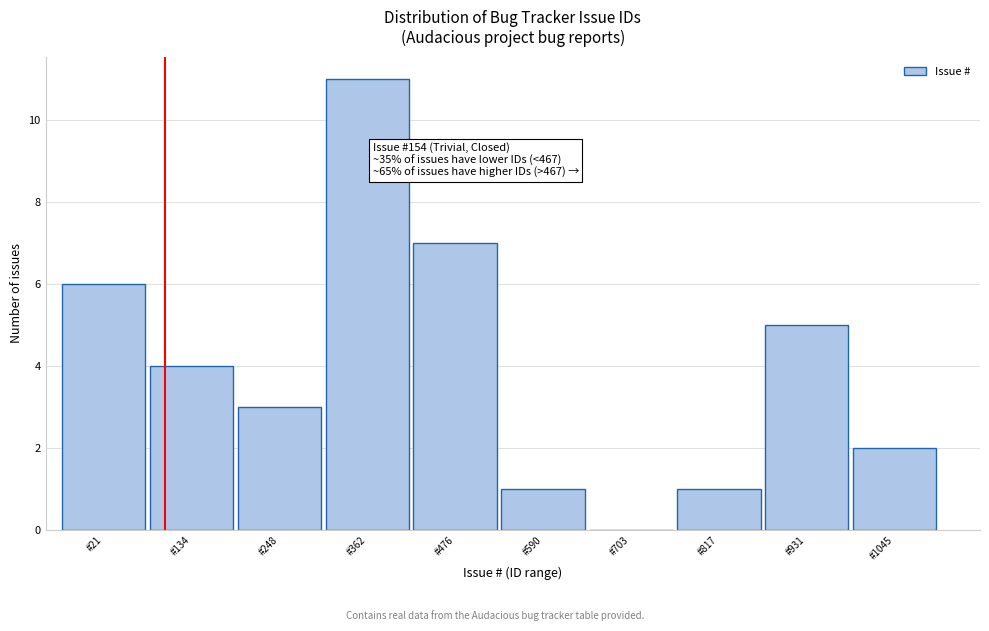

Reading left to right, extract all data points from this chart.

#21=6	#134=4	#248=3	#362=11	#476=7	#590=1	#703=0	#817=1	#931=5	#1045=2